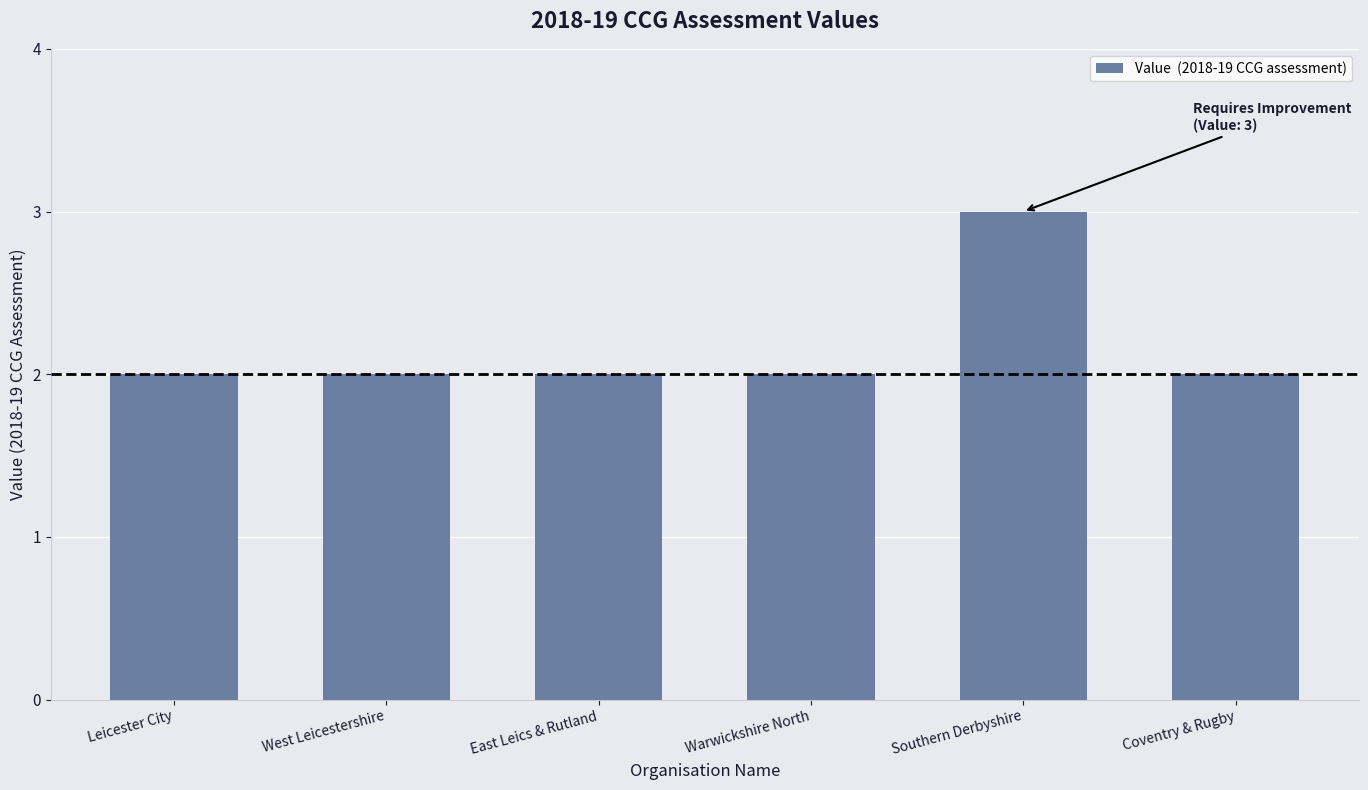

The chart shows a value of 2 at Coventry & Rugby. True or false?

True